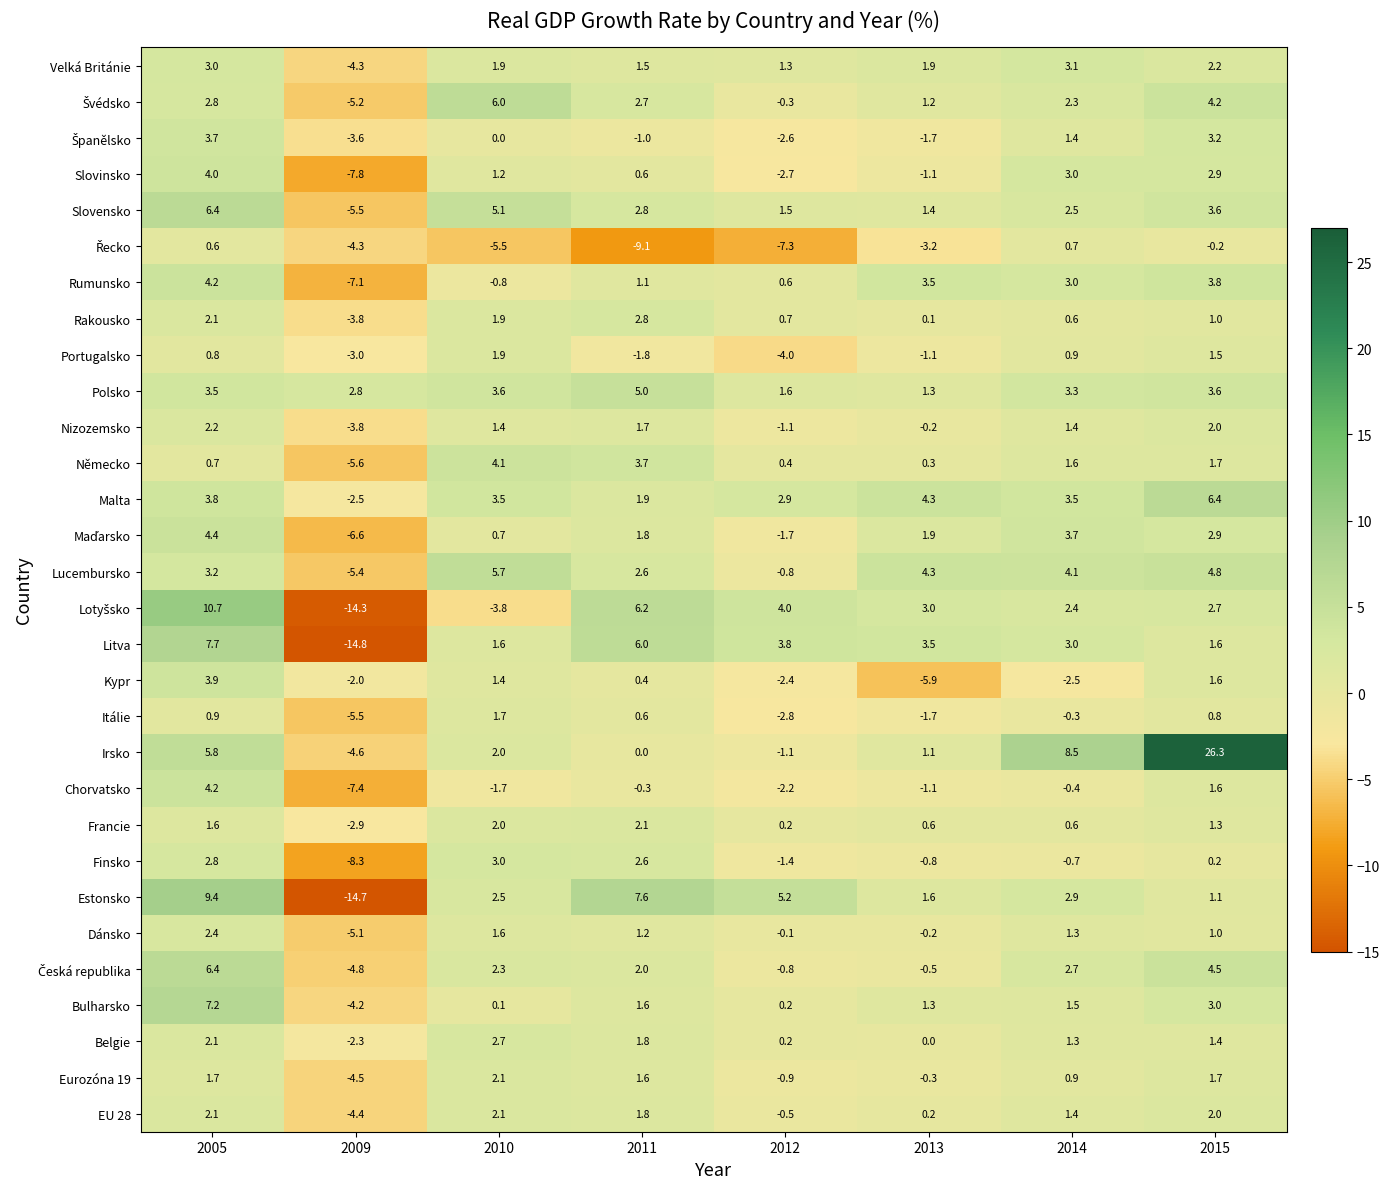

At which category is the sum across all series the highest?

2005